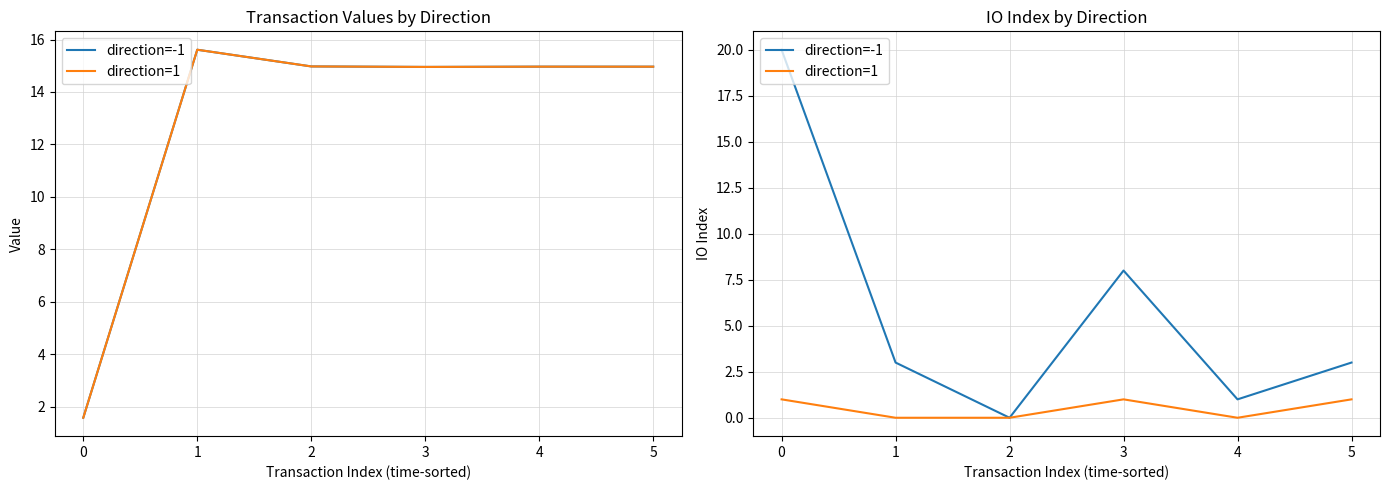

How many categories are shown in the chart?

6